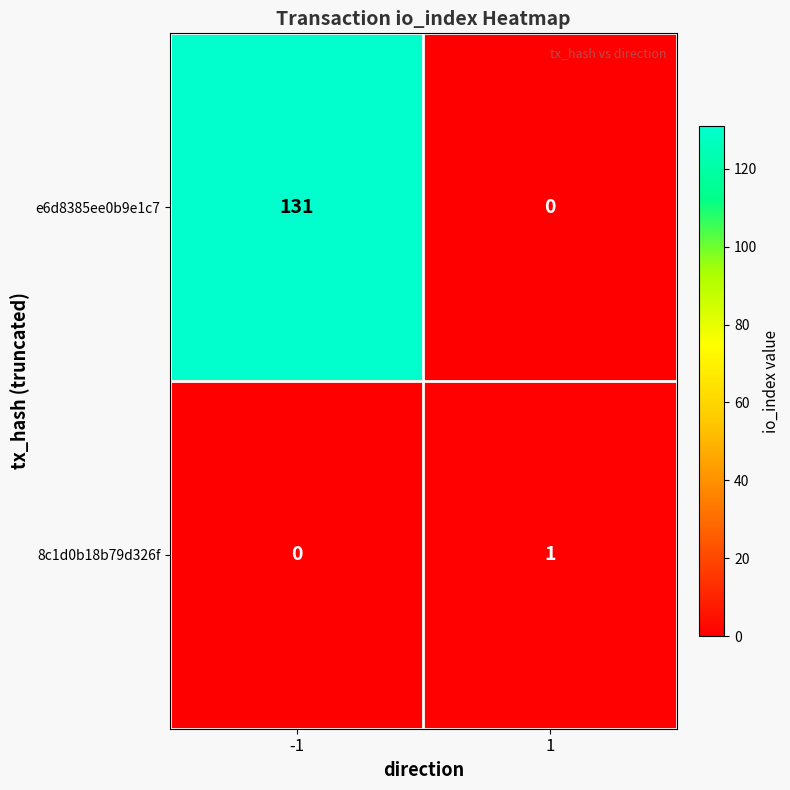

Is it true that 8c1d0b18b79d326f equals 1 at -1?

False